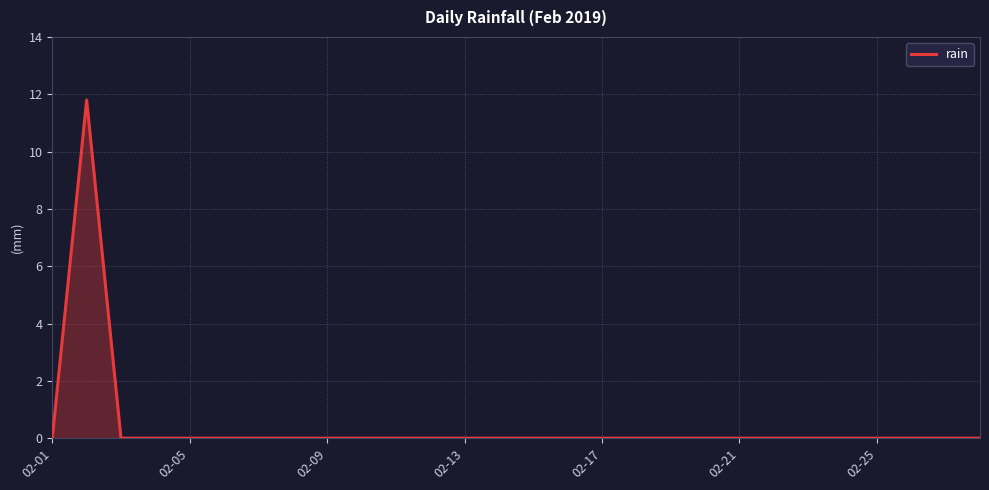

What is the difference between the maximum and minimum values?

11.8